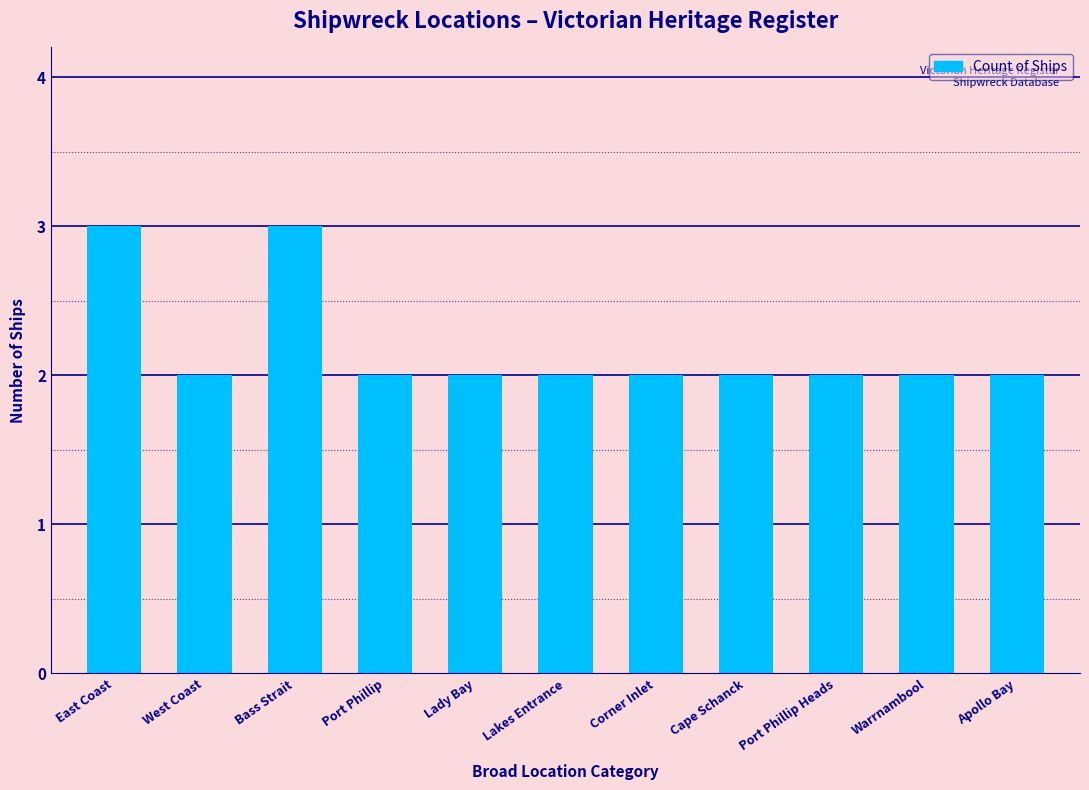

Does the chart contain any negative values?

No